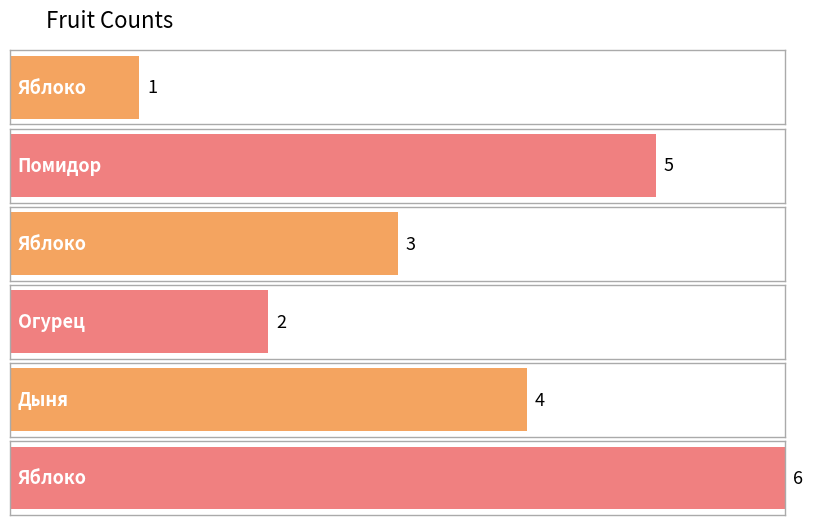

Approximately how many times larger is the value at Дыня compared to Яблоко?

4.0